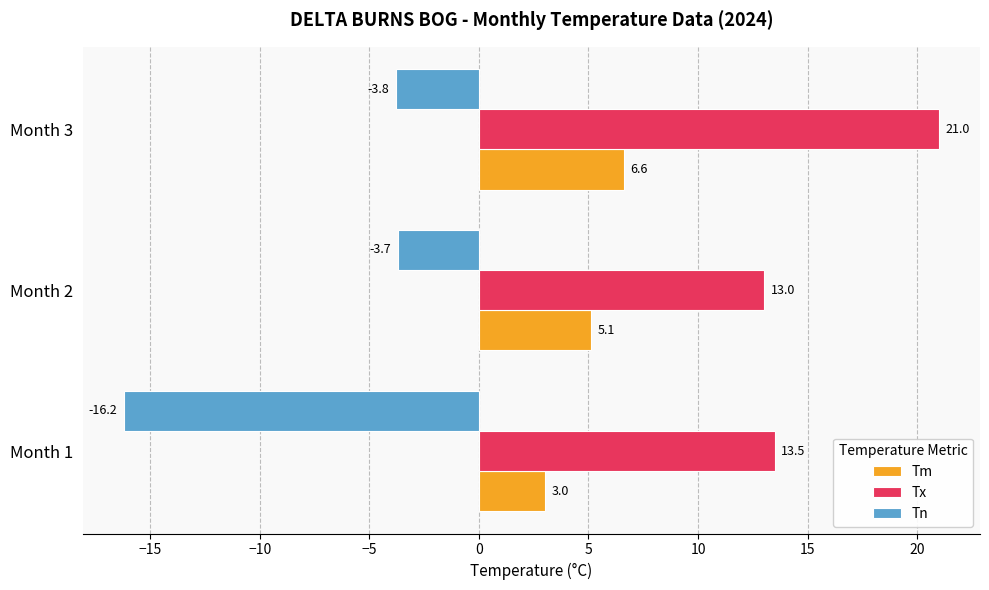

At which label does Tx reach its peak?

Month 3